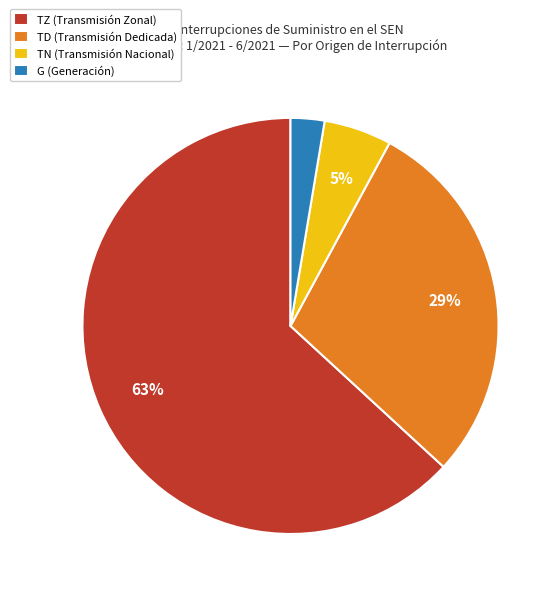

To the nearest percent, what portion does TD (Transmisión Dedicada) represent?

29%